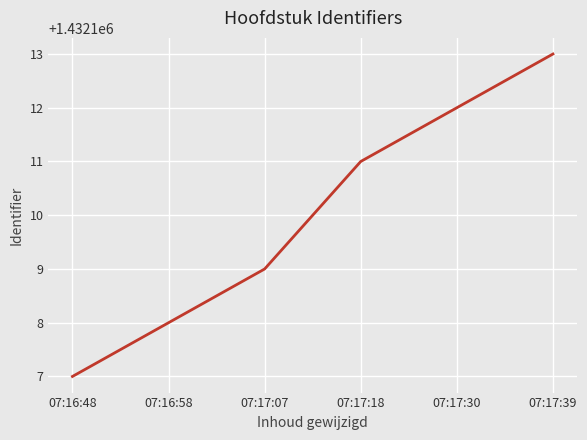

What is the difference between the maximum and minimum values?

6